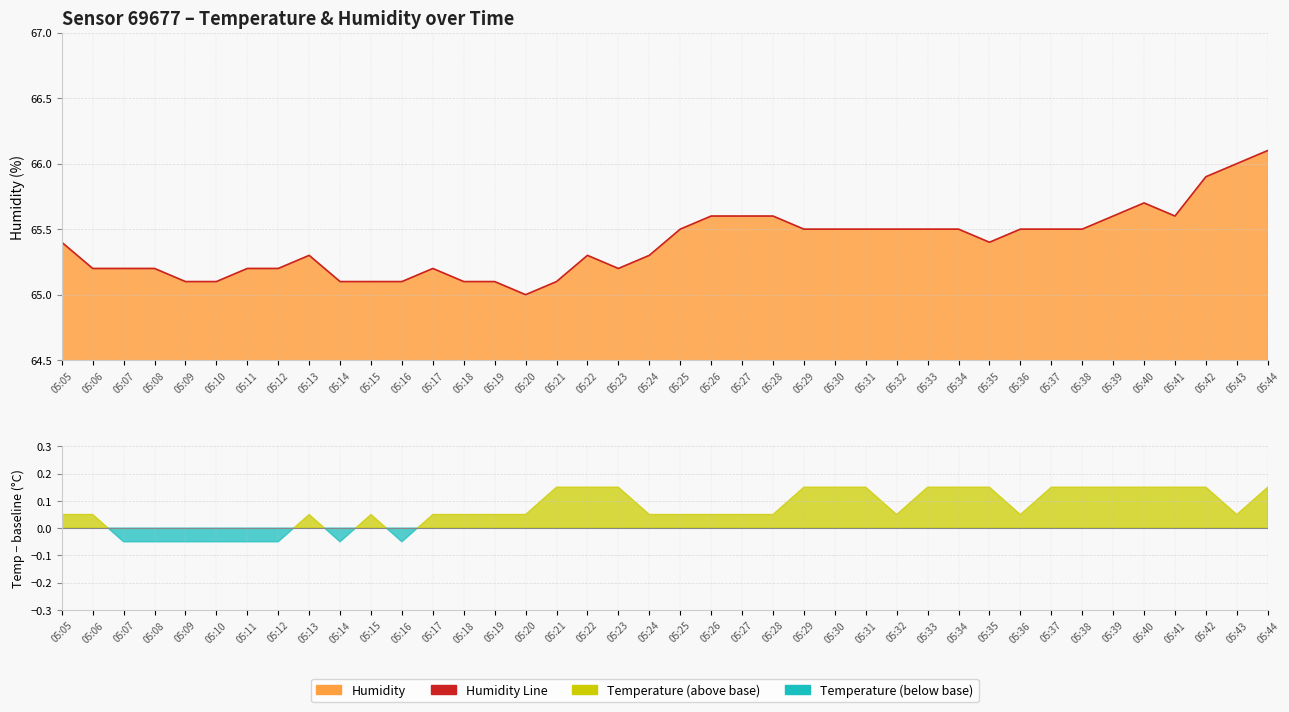

True or false: the data shows 109.5 at 05:23.

False